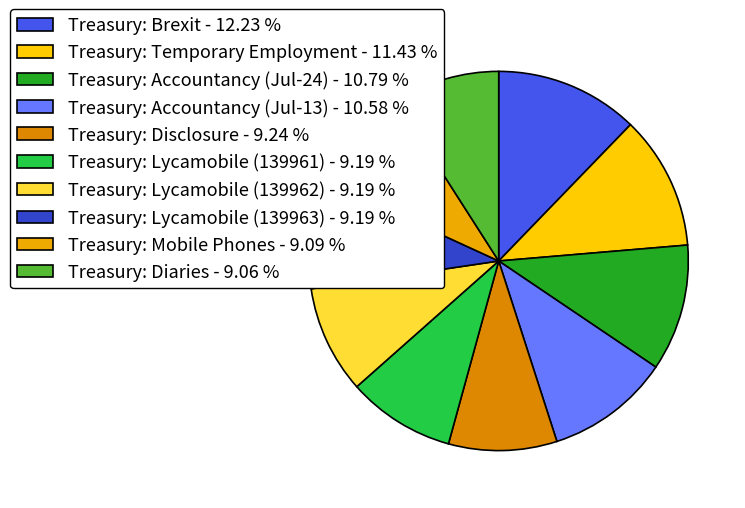

True or false: Treasury: Disclosure accounts for 9% of the total.

True